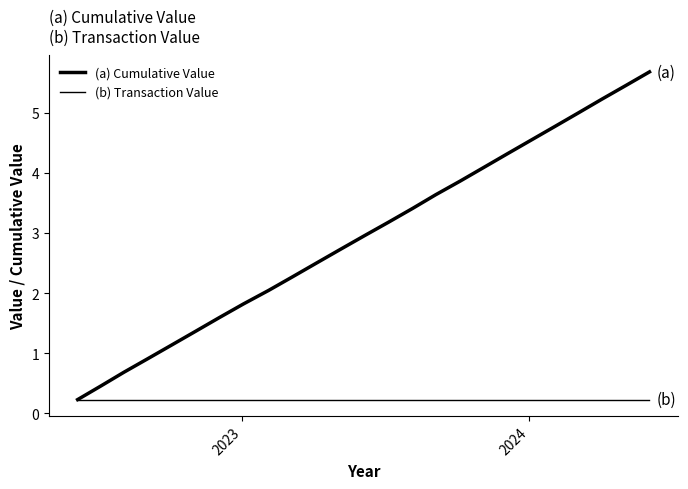

What is the average value of the (b) Transaction Value series?

0.2